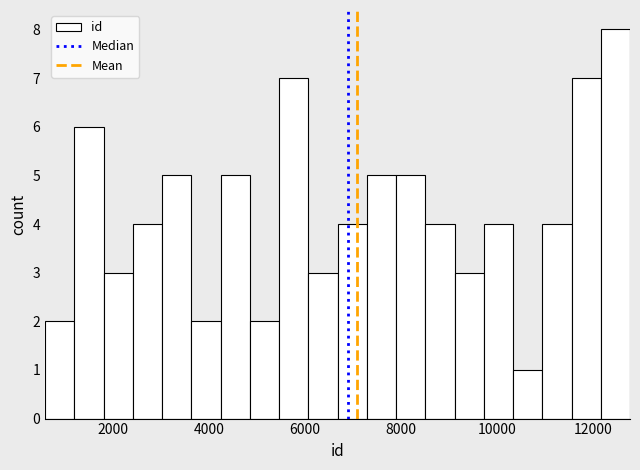

Read against the x-axis, roughly where is the centre of the tallest bar?

12400